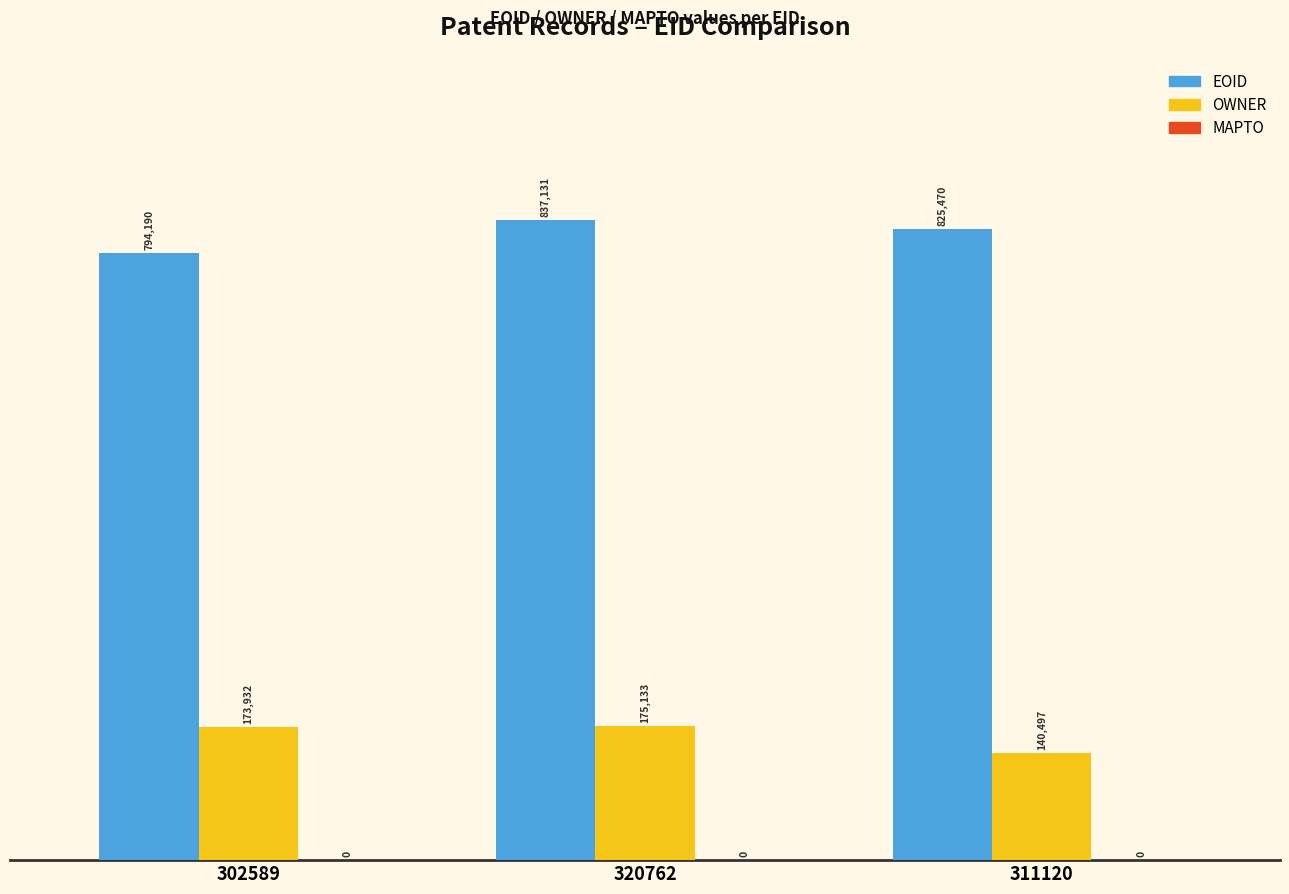

Are the bars horizontal?

No